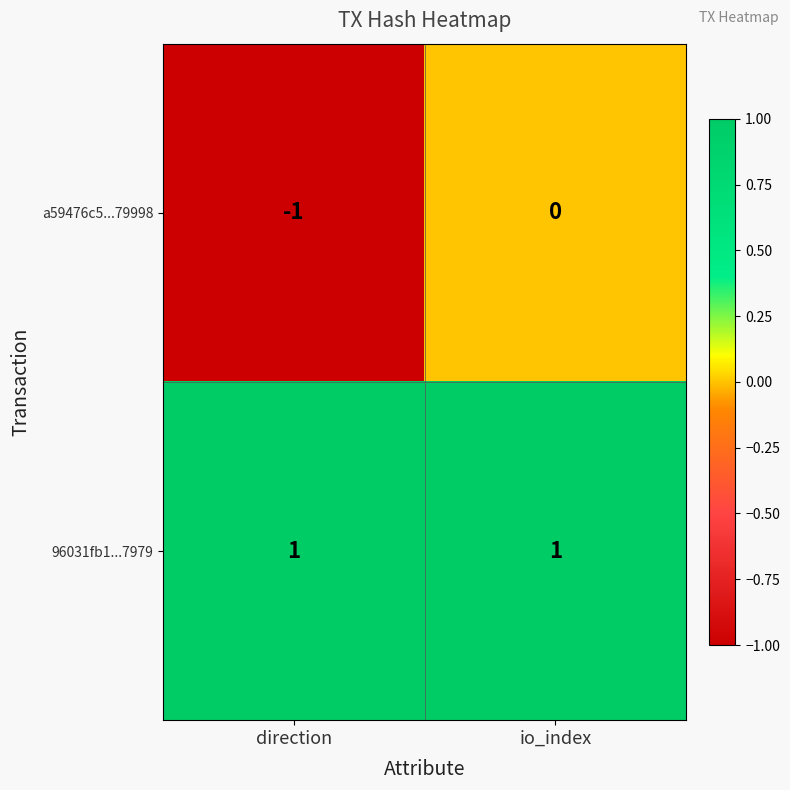

True or false: a59476c5...79998 has a value of 0 at direction.

False